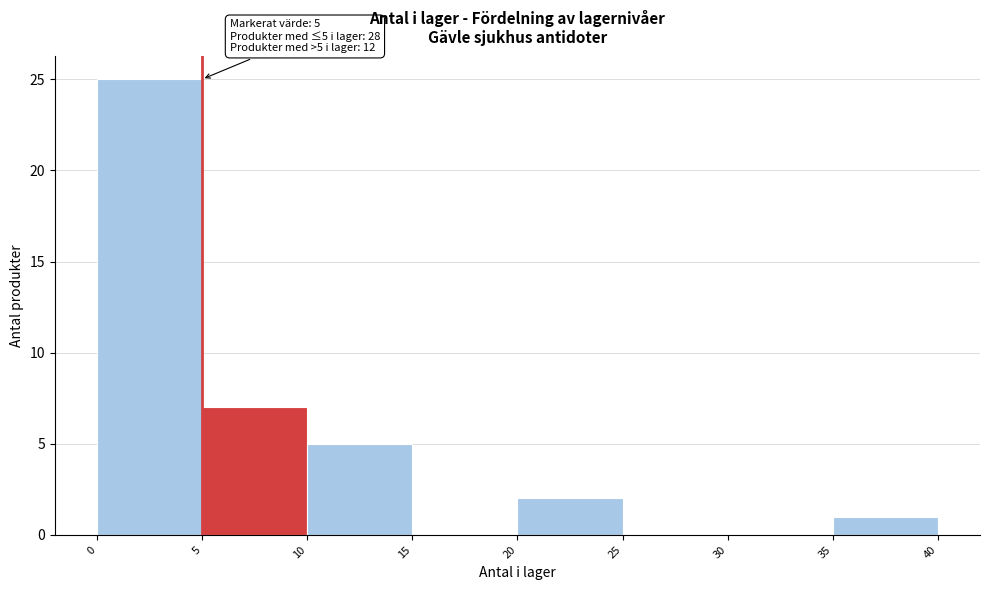

Over which range of the x-axis is the bar tallest?

0 to 5